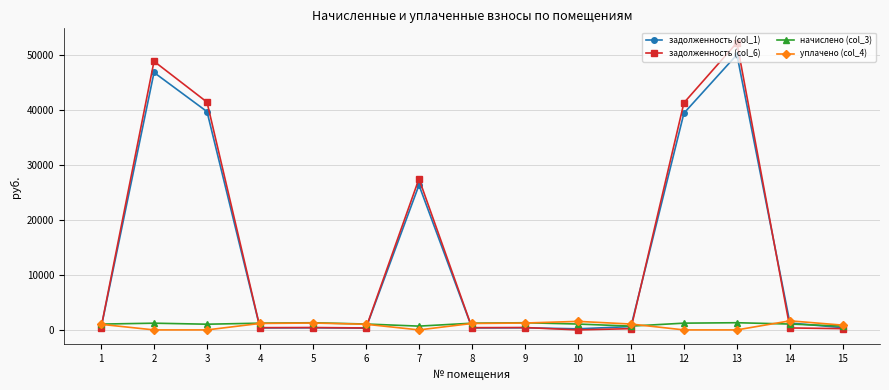

The value of уплачено (col_4) at 12 is 0.0. True or false?

True